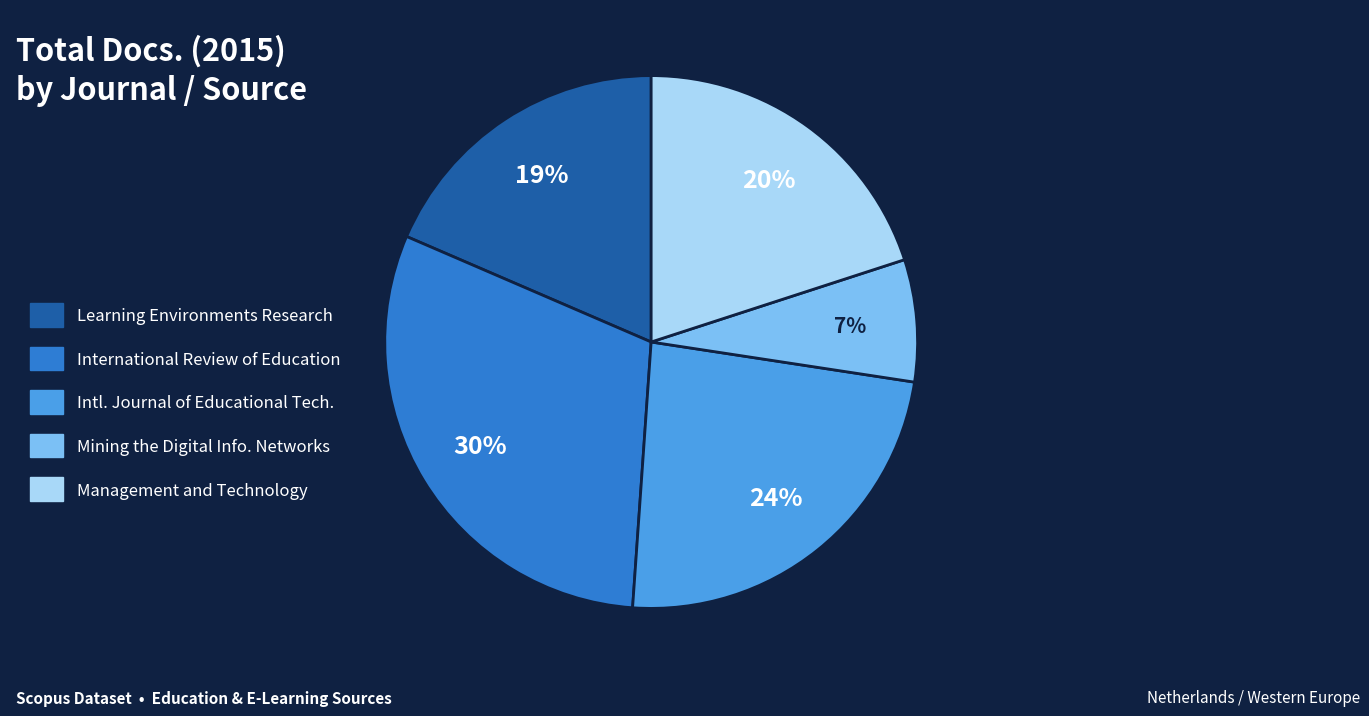

Between Intl. Journal of Educational Tech. and Mining the Digital Info. Networks, which is larger?

Intl. Journal of Educational Tech.